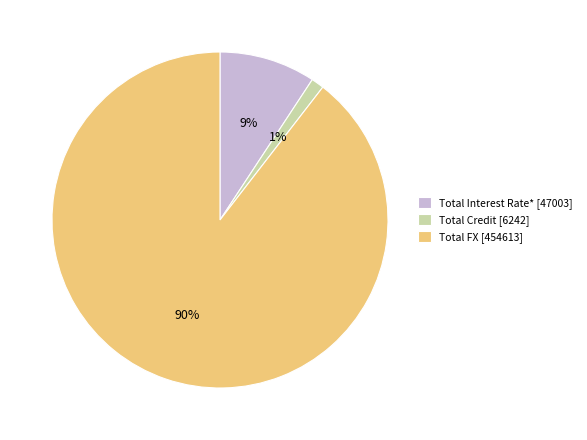

True or false: Total Credit accounts for 11% of the total.

False